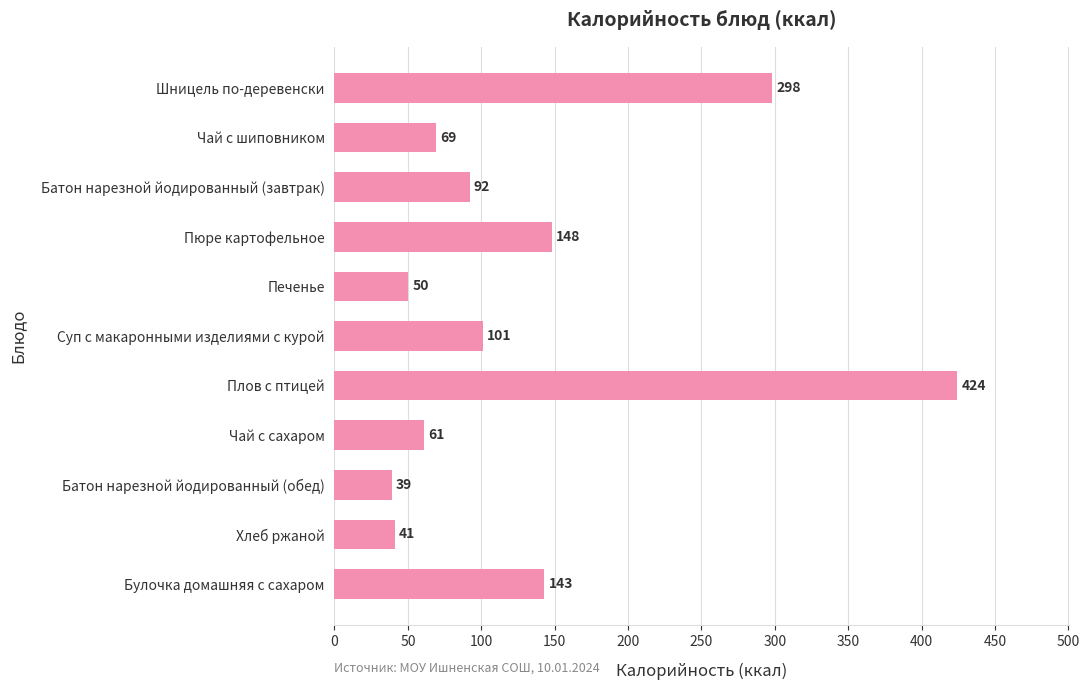

What is the difference between the values at Пюре картофельное and Плов с птицей?

276